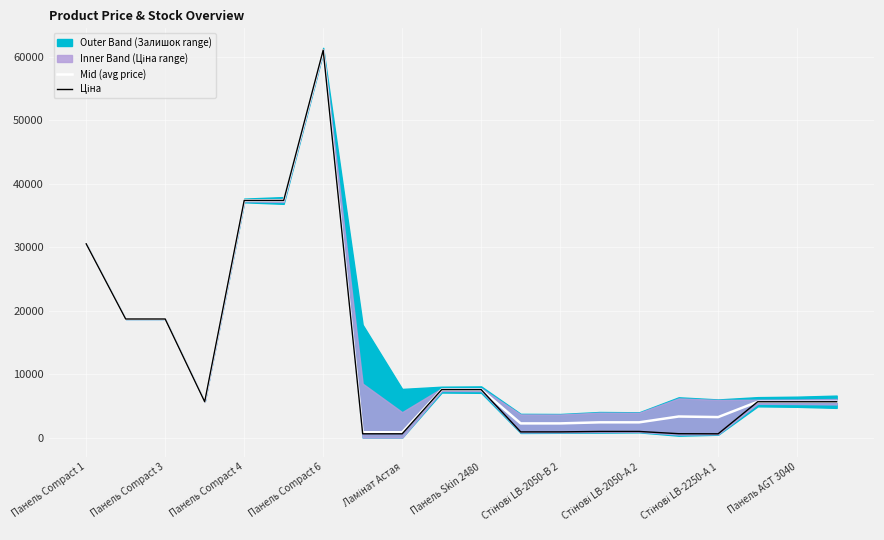

What is the smallest value displayed?

585.3